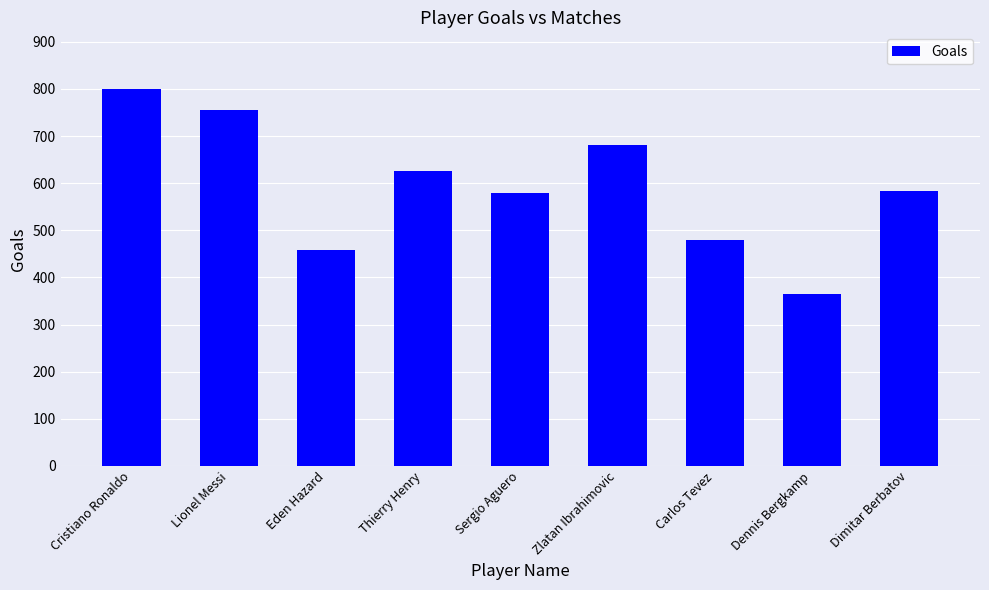

What is the value of the 8th bar from the left?

365